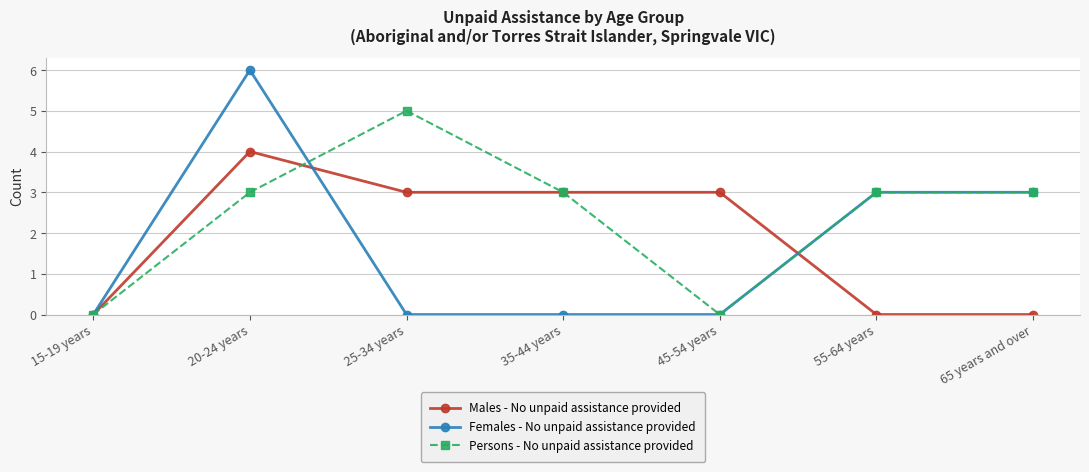

What is the average value of the Persons - No unpaid assistance provided series?

2